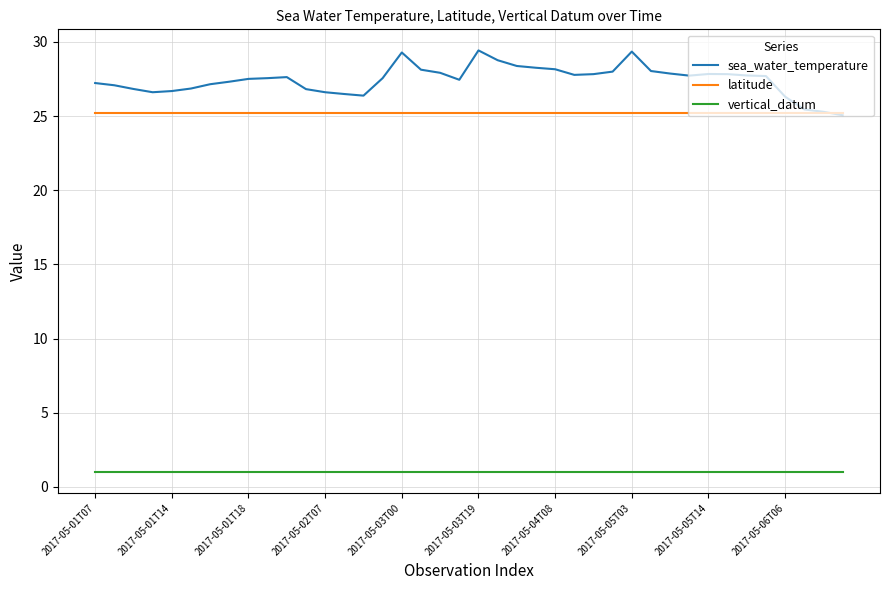

True or false: latitude and vertical_datum cross at least once.

False